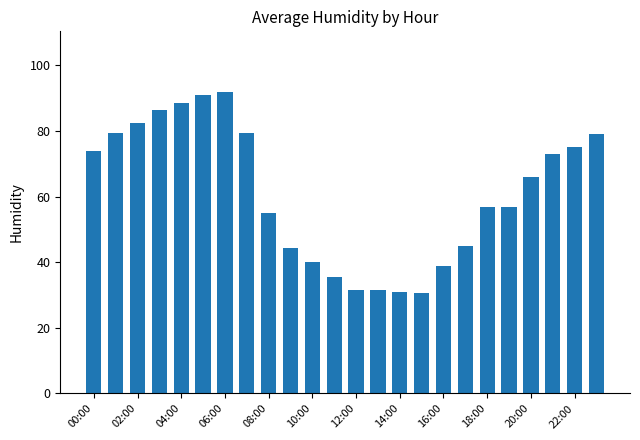

Reading left to right, transcribe all the data shown in this chart.

74.0	79.5	82.5	86.5	88.5	91.0	92.0	79.5	55.0	44.5	40.0	35.5	31.5	31.5	31.0	30.5	39.0	45.0	57.0	57.0	66.0	73.0	75.0	79.0